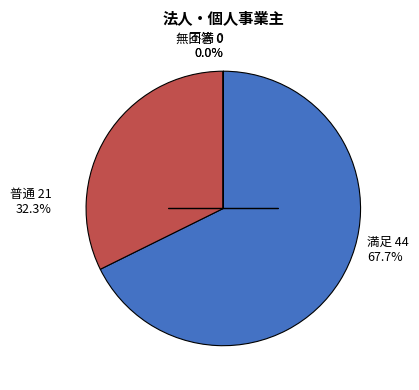

Is 満足 44 67.7% the majority of the pie?

Yes